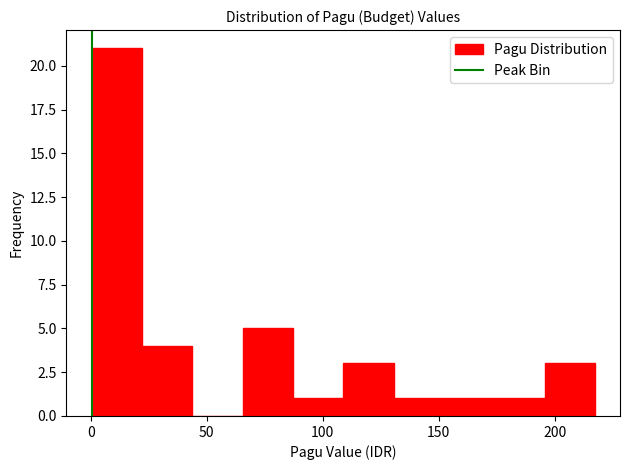

What is the height of the bar covering 175 to 195 on the x-axis? Neither the bar edges nor the heights are printed on the chart, so give them approximately, as read against the axes.

1